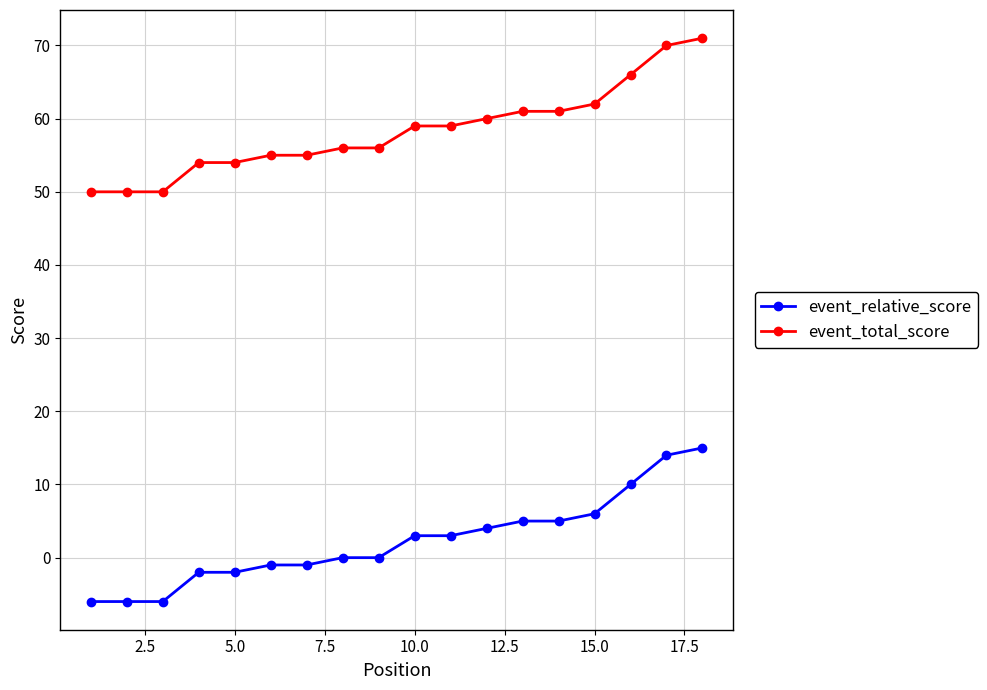

True or false: event_relative_score and event_total_score cross at least once.

False